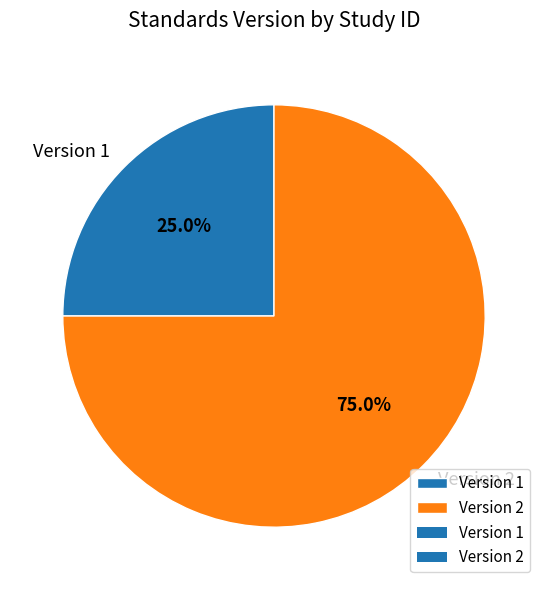

What is the smallest slice in the pie chart?

Version 1